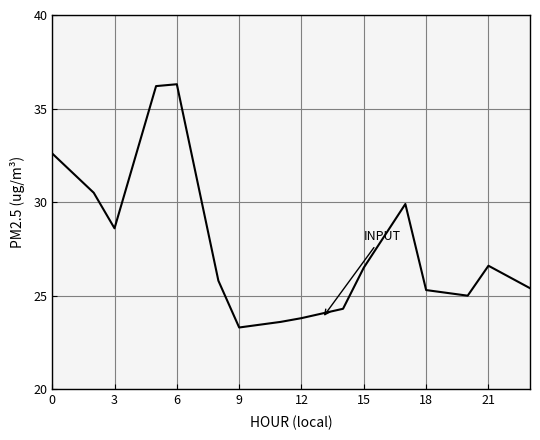

Which category has the lowest value in the OUTPUT (derived) series?

6